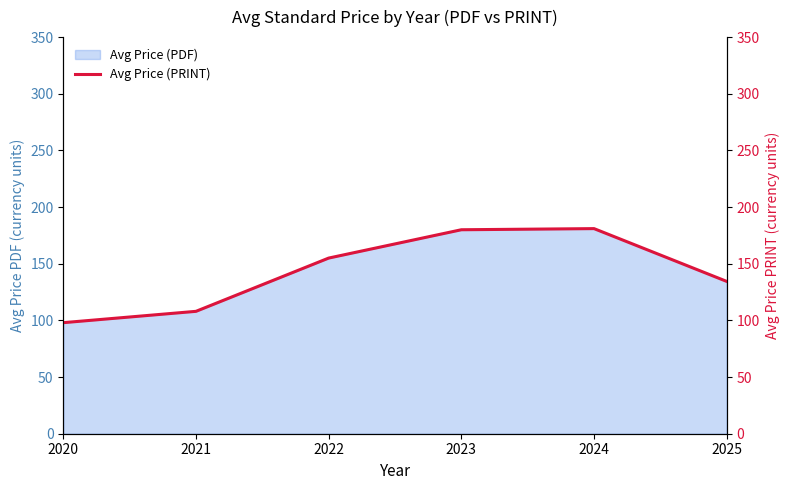

What is the greatest value displayed?

181.0